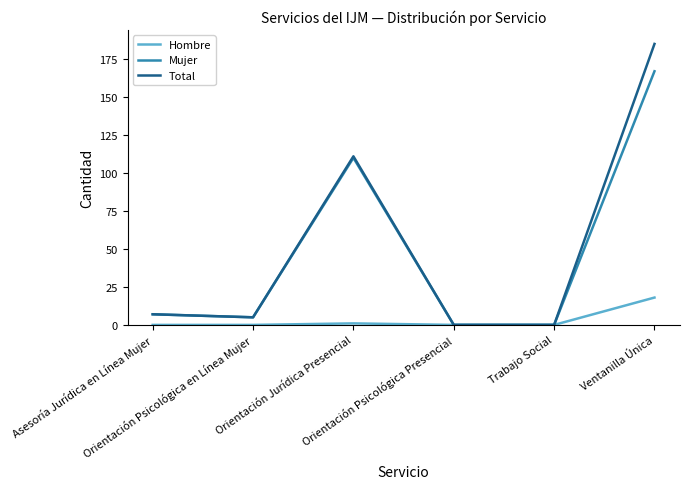

Does the chart display data point markers on the line(s)?

No